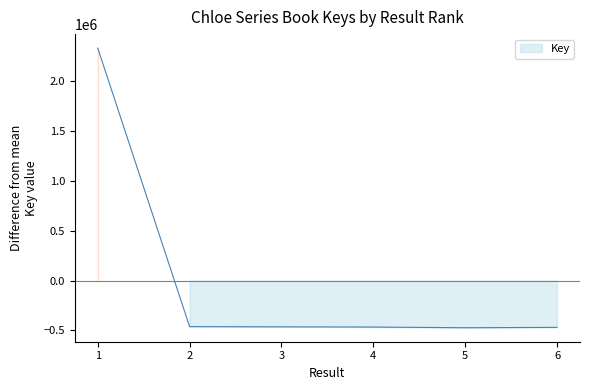

How many data points does each series have?

6